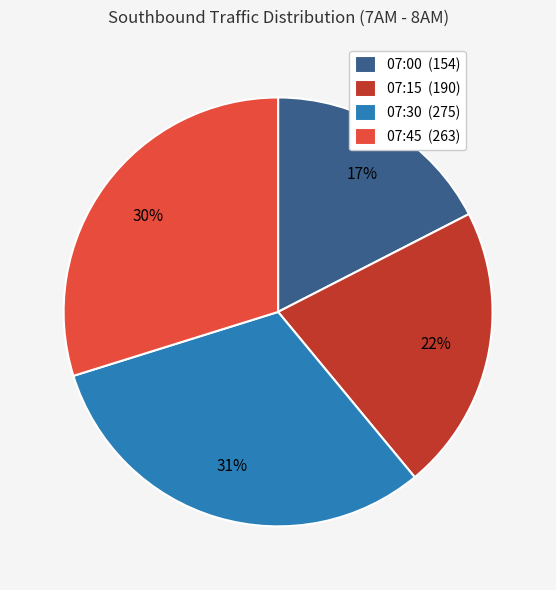

How many segments does this pie chart have?

4